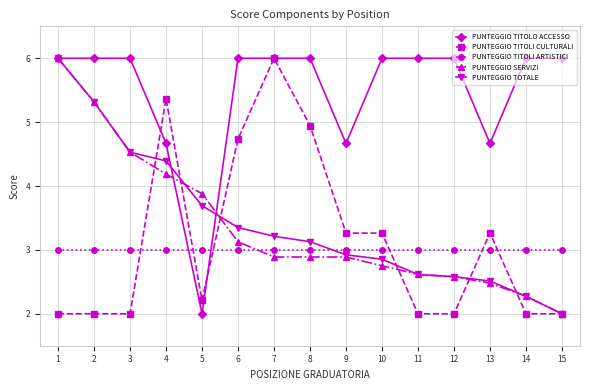

What is the sum of all PUNTEGGIO TITOLO ACCESSO values?

82.0